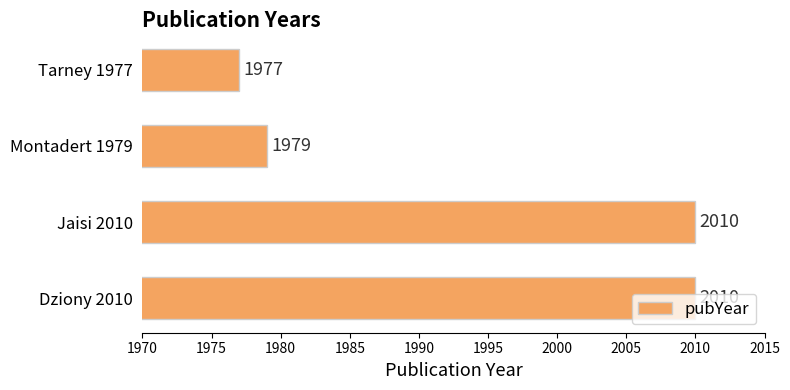

What is the difference between the maximum and second lowest values?

31